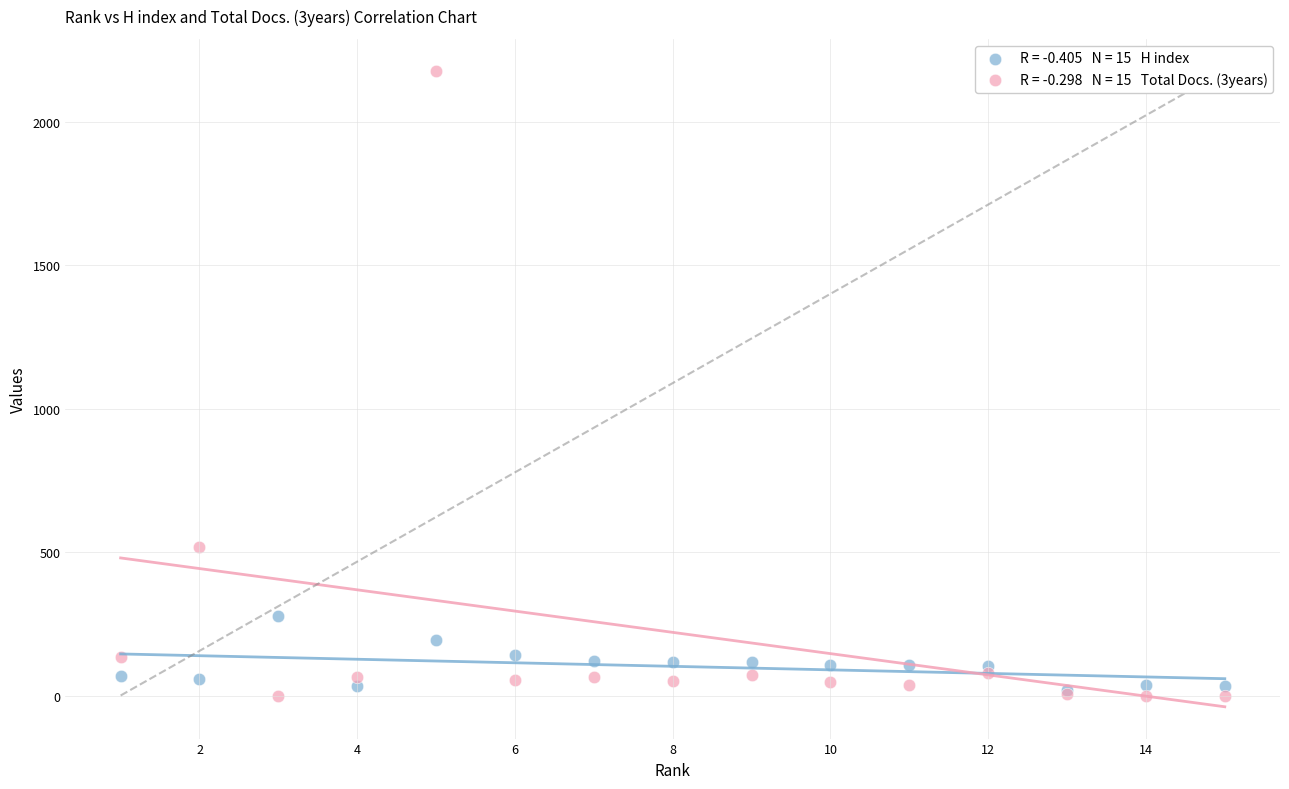

Across all series, what Y value is closest to 1089?

518